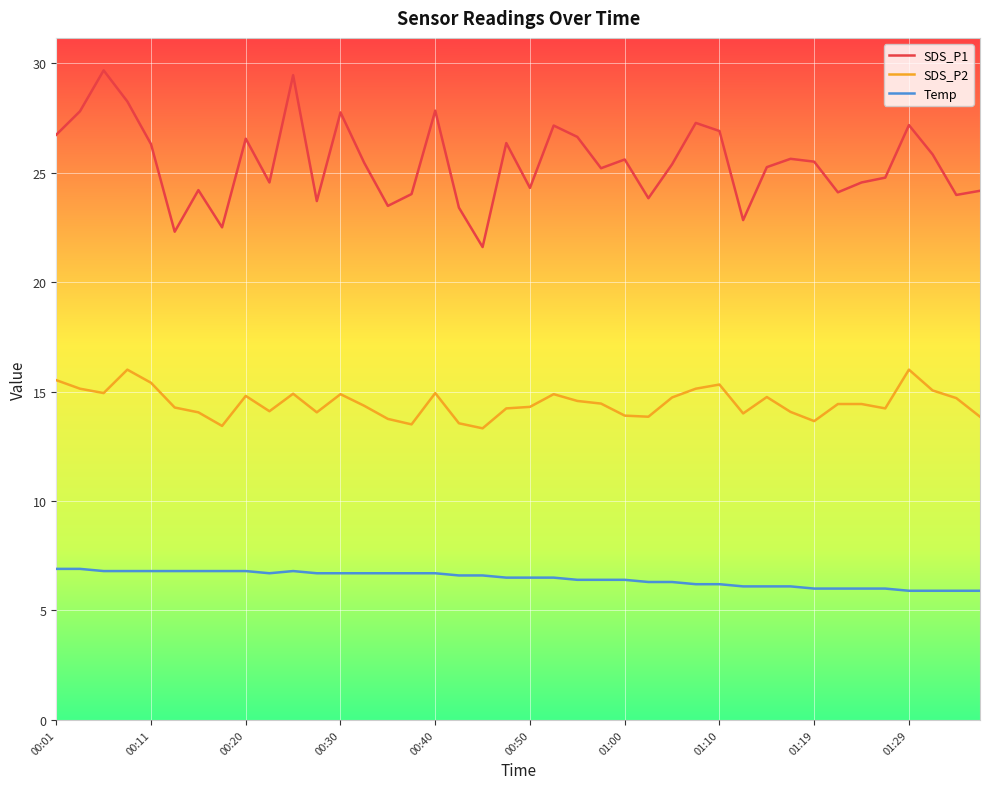

True or false: SDS_P2 and SDS_P1 intersect in this chart.

False